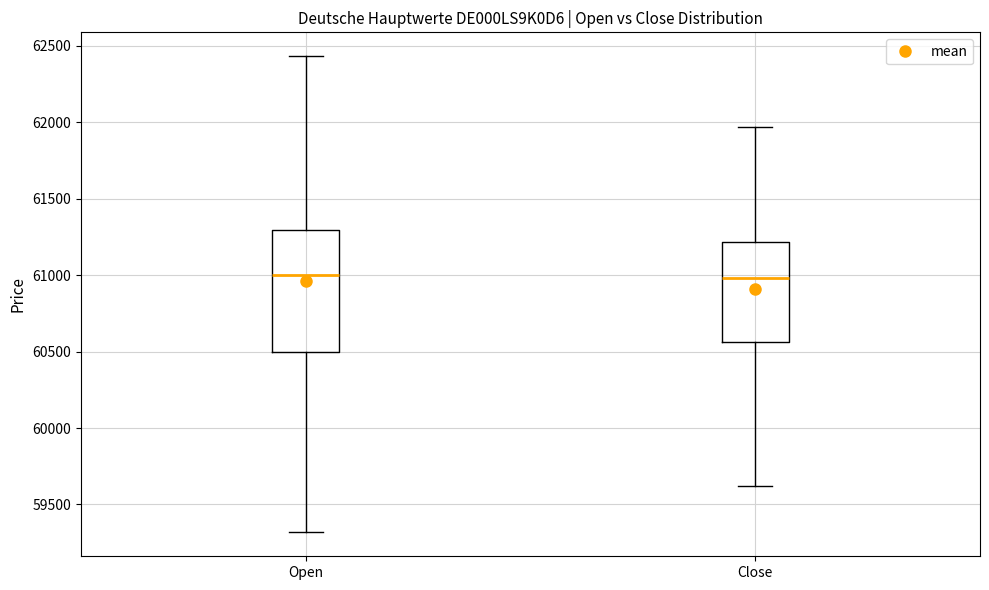

Reading left to right, read every box against the y-axis: the position of its median line, the range the box covers, and the ends of its whiskers. The values are not printed on the chart, so give them approximately, as read against the axis.

Open: median 61000, box 60500 to 61300, whiskers 59300 to 62450
Close: median 61000, box 60550 to 61200, whiskers 59600 to 61950